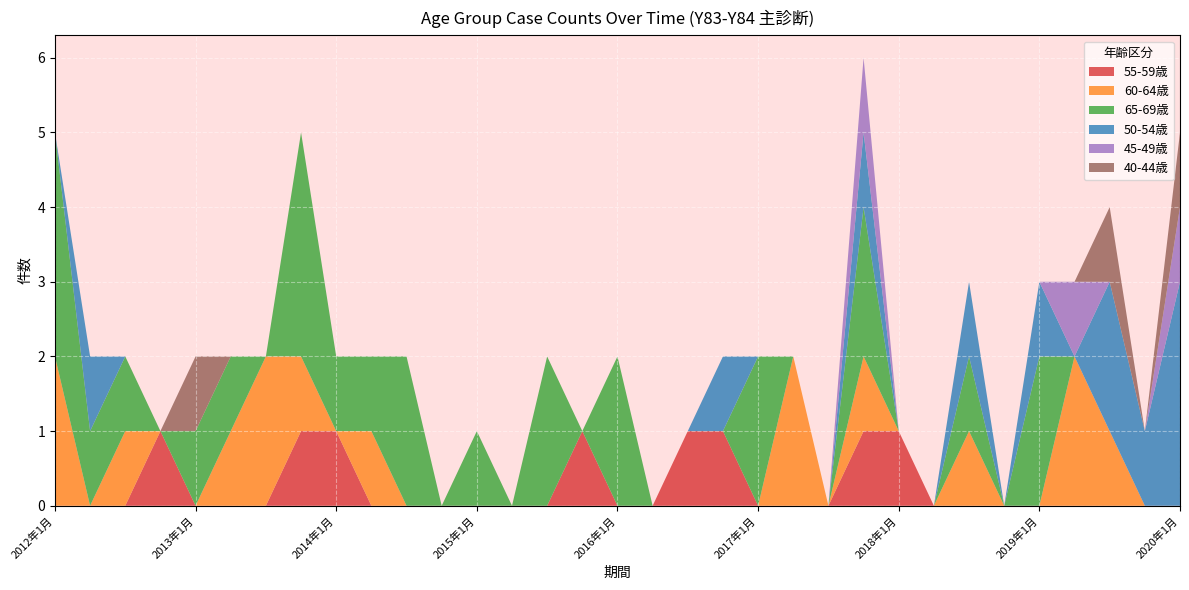

Reading left to right, transcribe all the data shown in this chart.

55-59歳: 0	0	0	1	0	0	0	1	1	0	0	0	0	0	0	1	0	0	1	1	0	0	0	1	1	0	0	0	0	0	0	0	0
60-64歳: 2	0	1	0	0	1	2	1	0	1	0	0	0	0	0	0	0	0	0	0	0	2	0	1	0	0	1	0	0	2	1	0	0
65-69歳: 3	1	1	0	1	1	0	3	1	1	2	0	1	0	2	0	2	0	0	0	2	0	0	2	0	0	1	0	2	0	0	0	0
50-54歳: 0	1	0	0	0	0	0	0	0	0	0	0	0	0	0	0	0	0	0	1	0	0	0	1	0	0	1	0	1	0	2	1	3
45-49歳: 0	0	0	0	0	0	0	0	0	0	0	0	0	0	0	0	0	0	0	0	0	0	0	1	0	0	0	0	0	1	0	0	1
40-44歳: 0	0	0	0	1	0	0	0	0	0	0	0	0	0	0	0	0	0	0	0	0	0	0	0	0	0	0	0	0	0	1	0	1